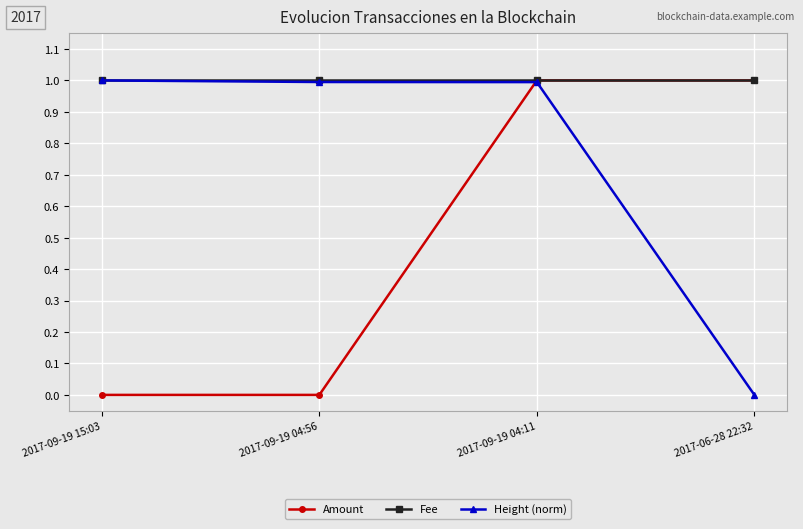

How many data points in Height (norm) are above 0?

3